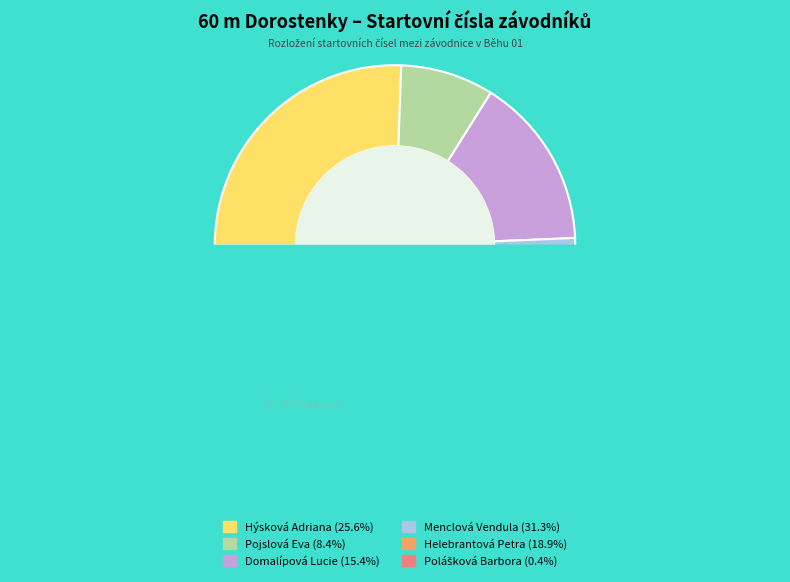

To the nearest percent, what is the difference between the Pojslová Eva and Hýsková Adriana slice percentages?

17%